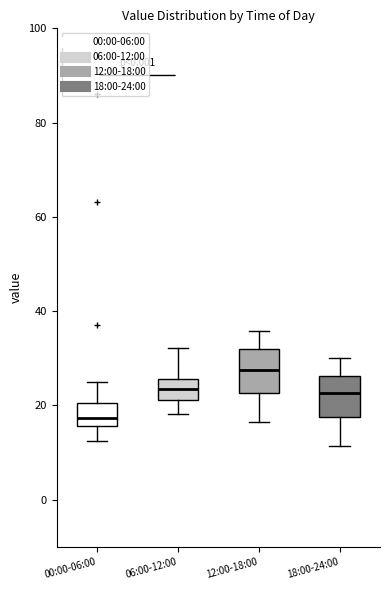

Reading left to right, read every box against the y-axis: the position of its median line, the range the box covers, and the ends of its whiskers. The values are not printed on the chart, so give them approximately, as read against the axis.

00:00-06:00: median 18, box 16 to 20, whiskers 12 to 26
06:00-12:00: median 24, box 22 to 26, whiskers 18 to 32
12:00-18:00: median 28, box 22 to 32, whiskers 16 to 36
18:00-24:00: median 22, box 18 to 26, whiskers 12 to 30